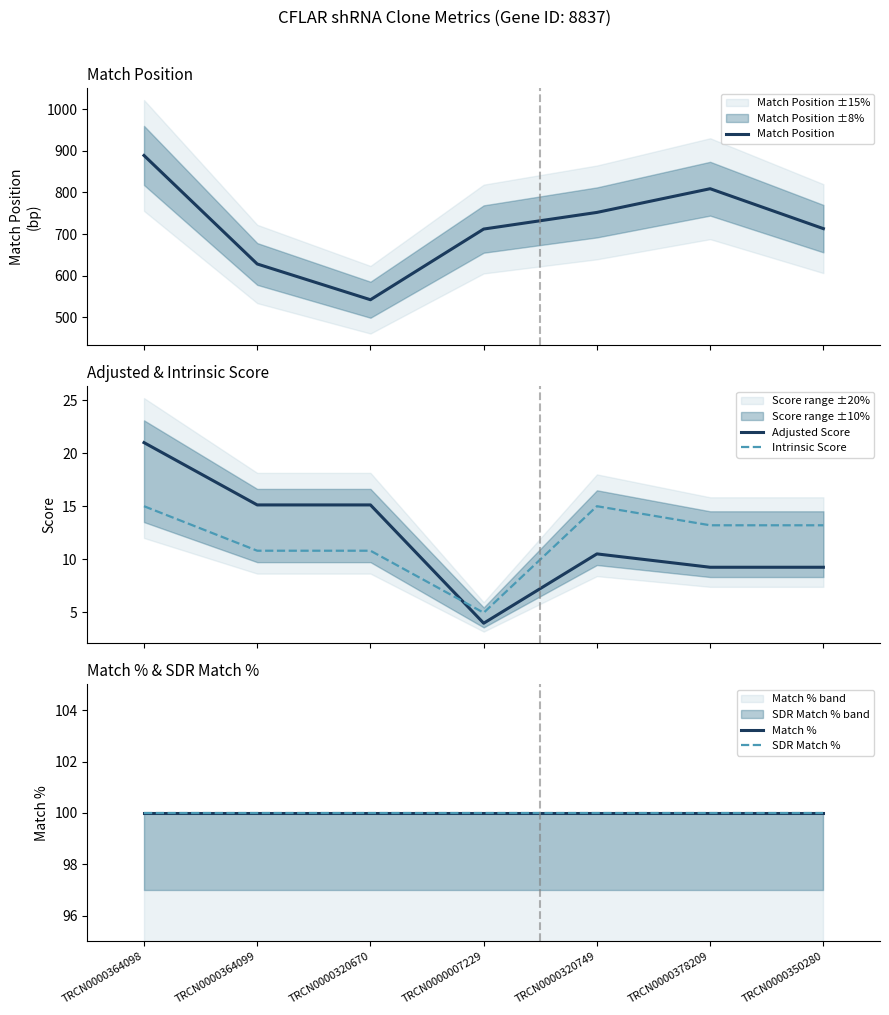

Is the value of Intrinsic Score at TRCN0000320749 greater than the value of SDR Match % at TRCN0000378209?

No